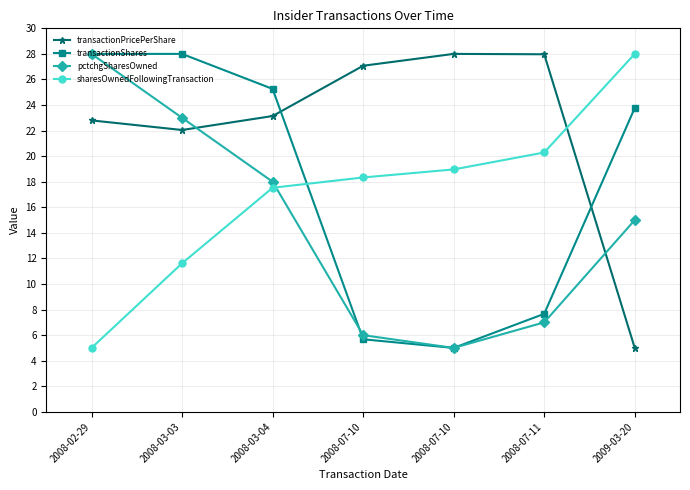

Which series changed the most between 2008-07-10 and 2008-07-11?

transactionShares